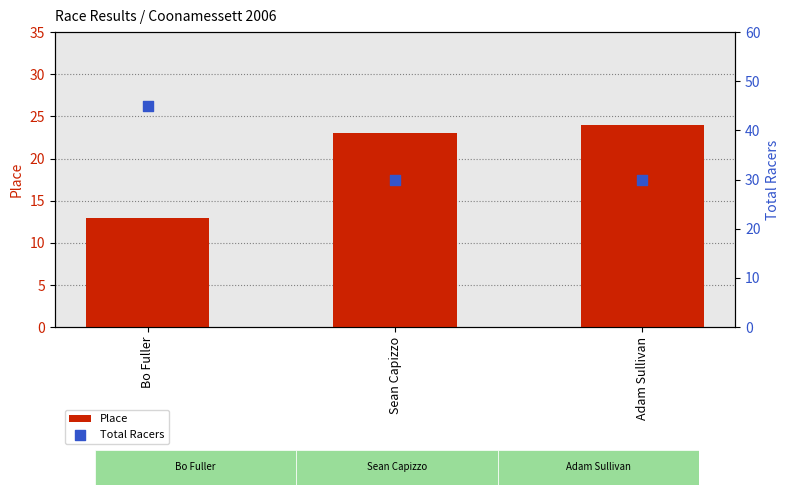

Which series reaches the minimum Y coordinate?

Place